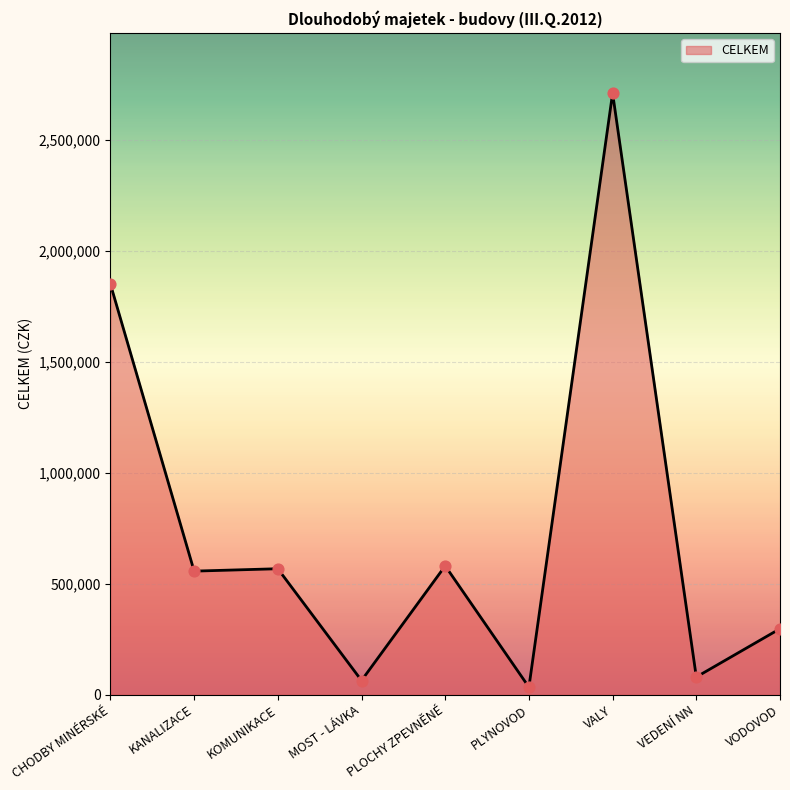

Between KANALIZACE and CHODBY MINÉRSKÉ, which is larger?

CHODBY MINÉRSKÉ